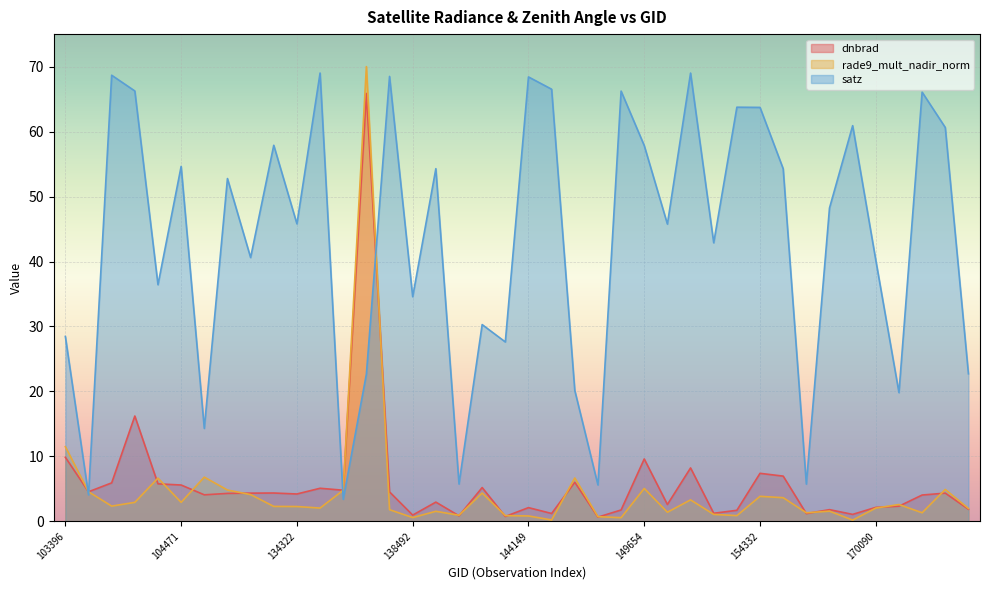

How many interior local valleys does the satz series have?

14